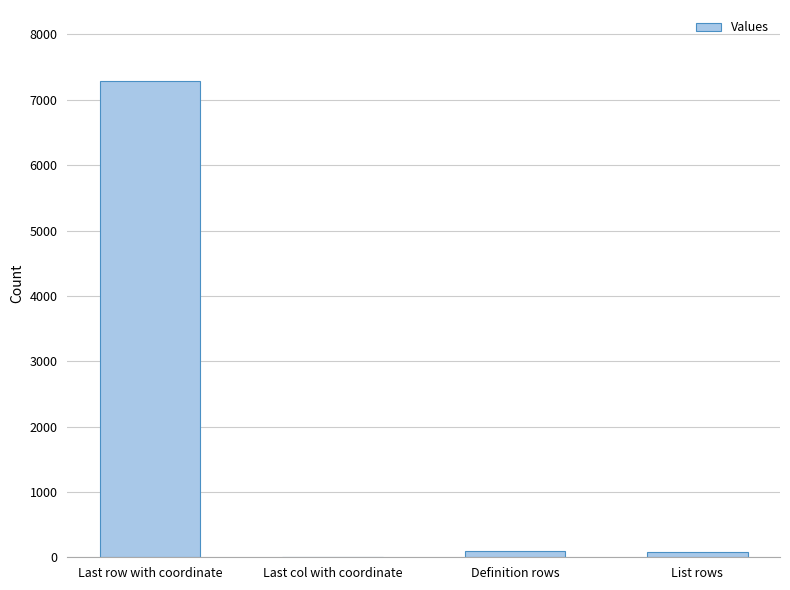

What is the sum of all values?

7461